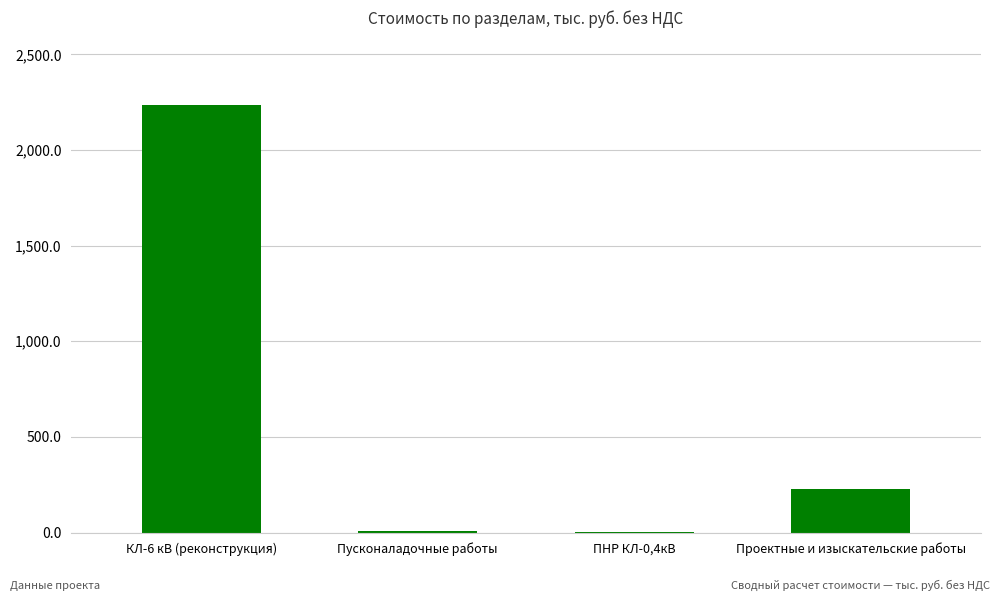

Is it true that the value at КЛ-6 кВ (реконструкция) is 2237.4?

True